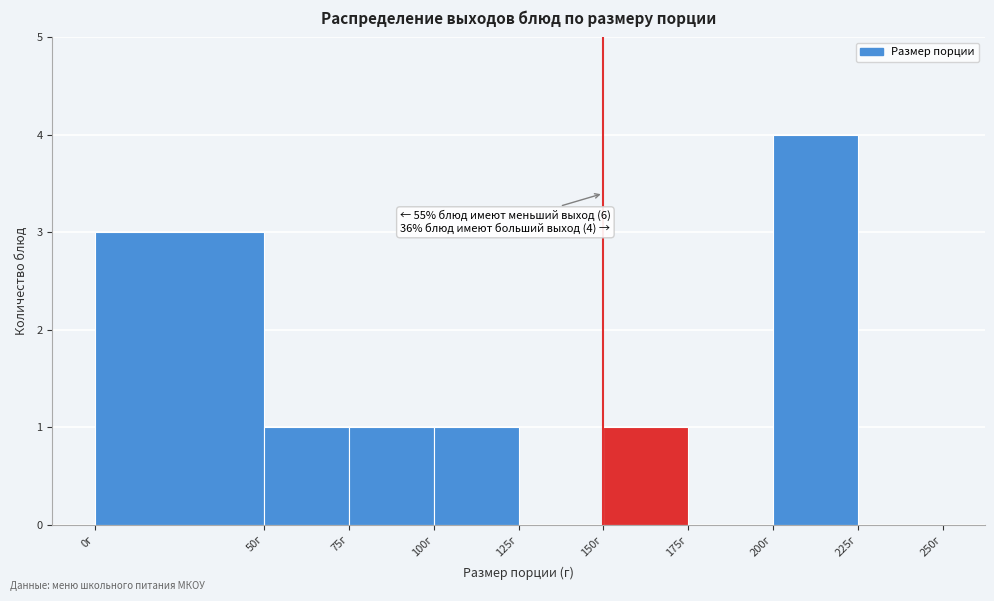

Which range on the x-axis has the tallest bar?

200 to 225